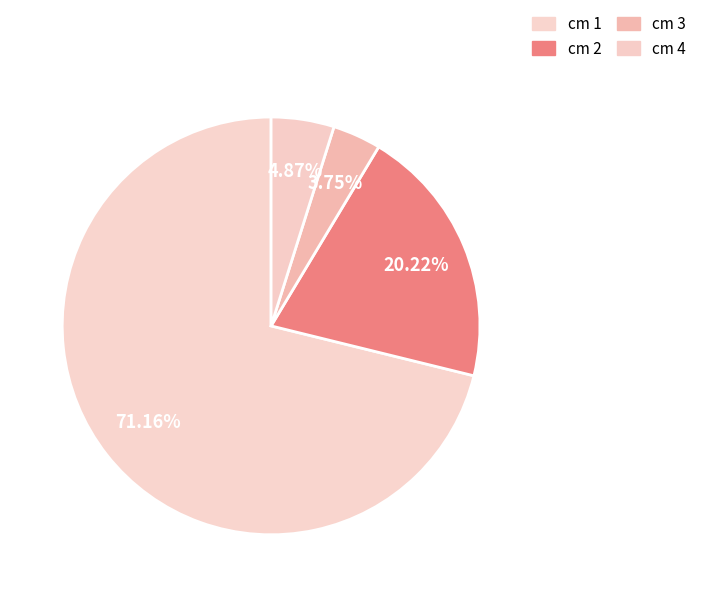

How many slices are in this pie chart?

4